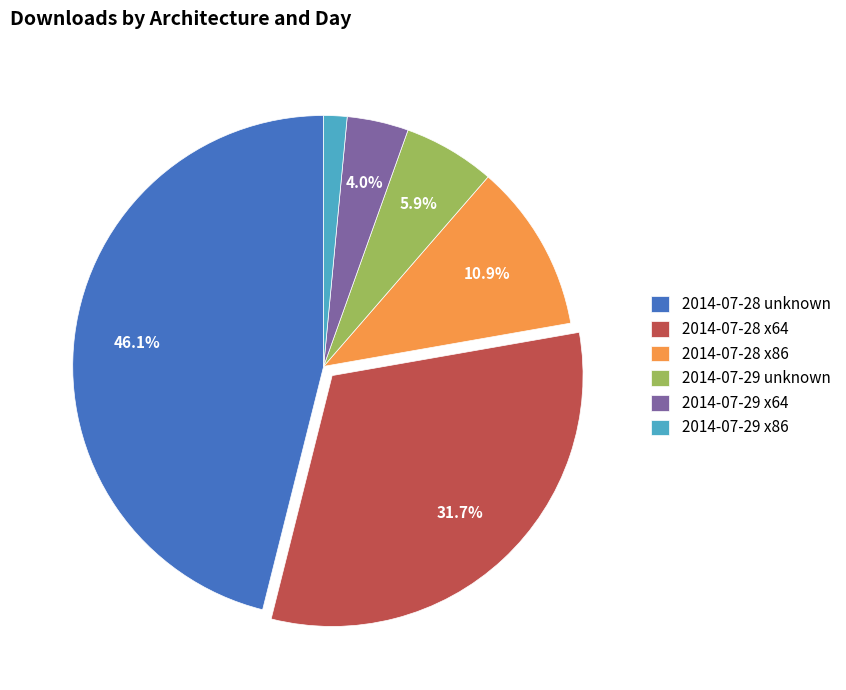

What is the largest slice in the pie chart?

2014-07-28 unknown